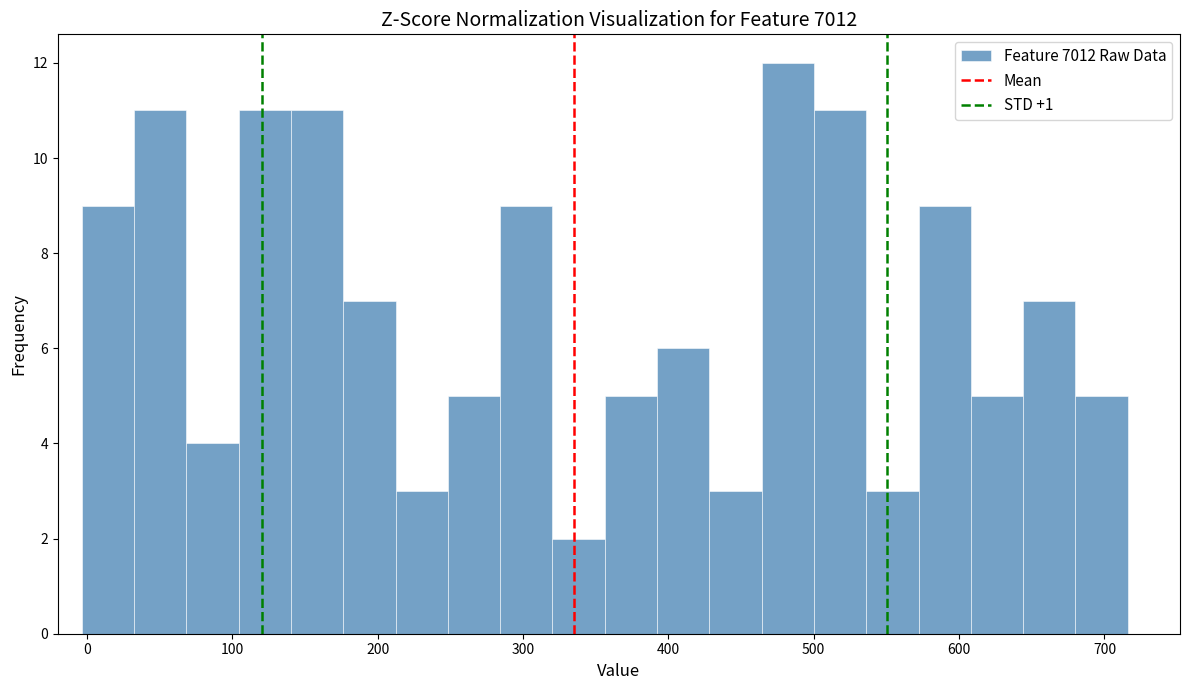

Read against the x-axis, roughly where is the centre of the tallest bar?

480